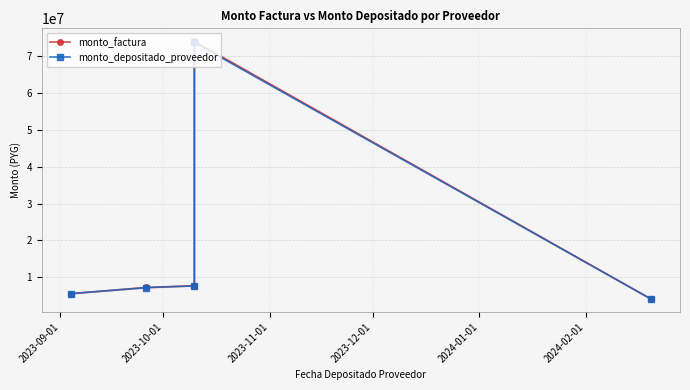

Which series has the largest range (max minus min)?

monto_factura